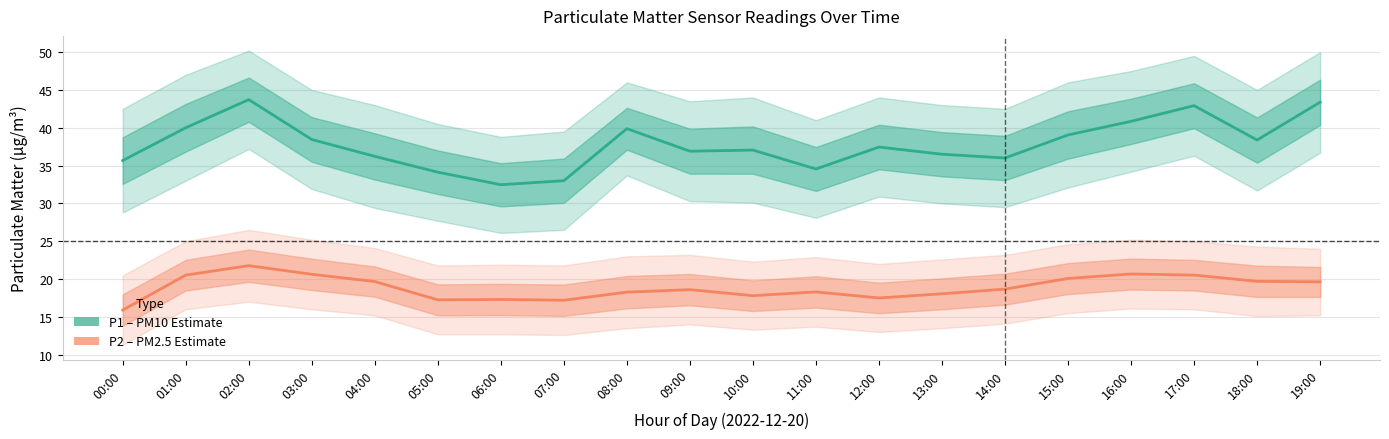

At which category is the sum across all series the highest?

02:00